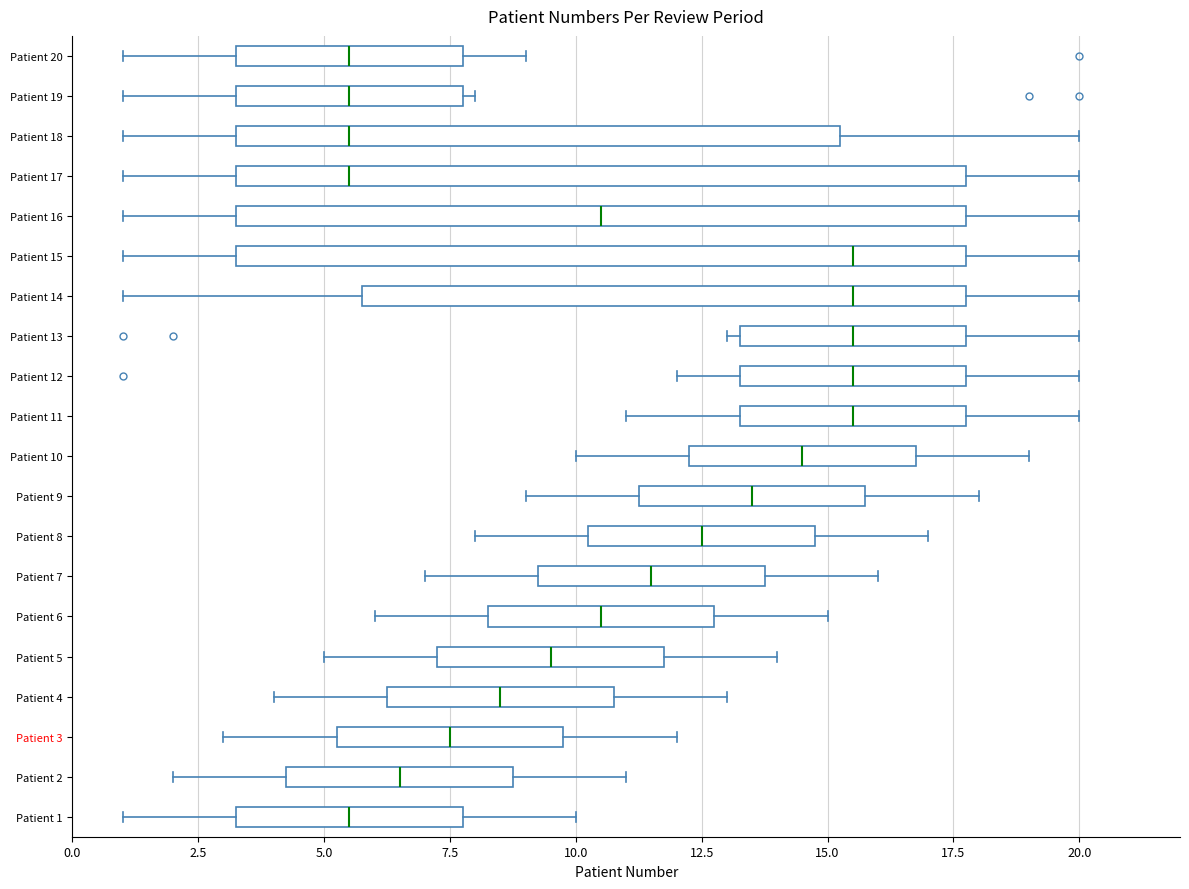

Reading bottom to top, read every box against the x-axis: the position of its median line, the range the box covers, and the ends of its whiskers. The values are not printed on the chart, so give them approximately, as read against the axis.

Patient 1: median 5.5, box 3.5 to 8.0, whiskers 1.0 to 10.0
Patient 2: median 6.5, box 4.5 to 9.0, whiskers 2.0 to 11.0
Patient 3: median 7.5, box 5.5 to 10.0, whiskers 3.0 to 12.0
Patient 4: median 8.5, box 6.5 to 11.0, whiskers 4.0 to 13.0
Patient 5: median 9.5, box 7.5 to 12.0, whiskers 5.0 to 14.0
Patient 6: median 10.5, box 8.5 to 13.0, whiskers 6.0 to 15.0
Patient 7: median 11.5, box 9.5 to 14.0, whiskers 7.0 to 16.0
Patient 8: median 12.5, box 10.5 to 15.0, whiskers 8.0 to 17.0
Patient 9: median 13.5, box 11.5 to 16.0, whiskers 9.0 to 18.0
Patient 10: median 14.5, box 12.5 to 17.0, whiskers 10.0 to 19.0
Patient 11: median 15.5, box 13.5 to 18.0, whiskers 11.0 to 20.0
Patient 12: median 15.5, box 13.5 to 18.0, whiskers 12.0 to 20.0
Patient 13: median 15.5, box 13.5 to 18.0, whiskers 13.0 to 20.0
Patient 14: median 15.5, box 6.0 to 18.0, whiskers 1.0 to 20.0
Patient 15: median 15.5, box 3.5 to 18.0, whiskers 1.0 to 20.0
Patient 16: median 10.5, box 3.5 to 18.0, whiskers 1.0 to 20.0
Patient 17: median 5.5, box 3.5 to 18.0, whiskers 1.0 to 20.0
Patient 18: median 5.5, box 3.5 to 15.5, whiskers 1.0 to 20.0
Patient 19: median 5.5, box 3.5 to 8.0, whiskers 1.0 to 8.0 (just right of the box's right edge)
Patient 20: median 5.5, box 3.5 to 8.0, whiskers 1.0 to 9.0